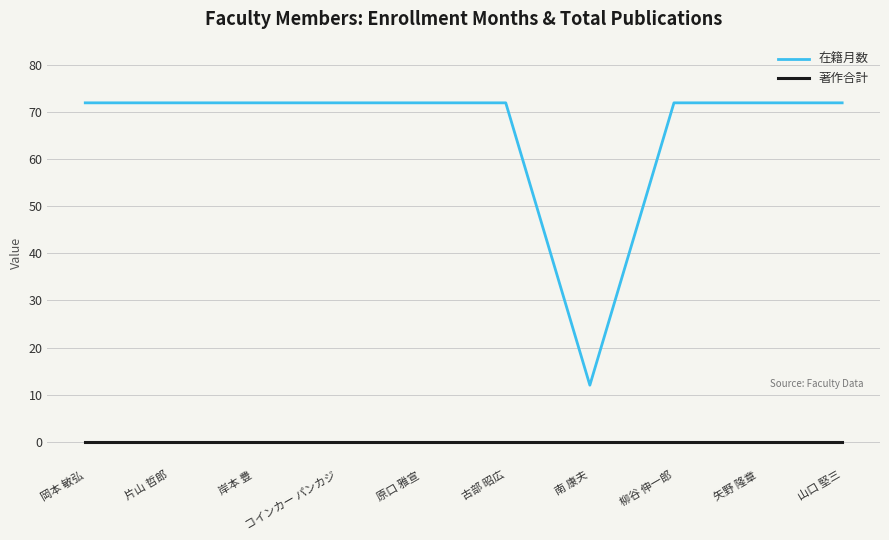

The value of 在籍月数 at 柳谷 伸一郎 is 72. True or false?

True